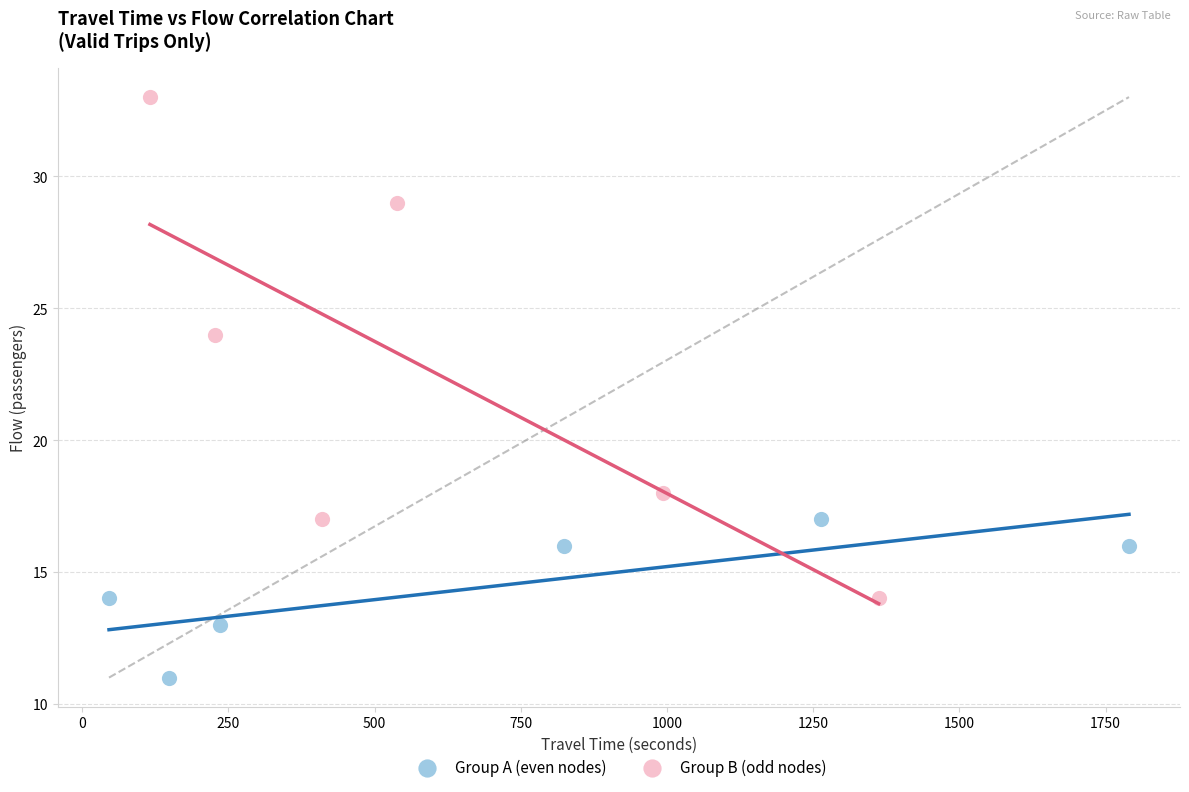

Which series reaches the minimum Y coordinate?

Group A (even nodes)